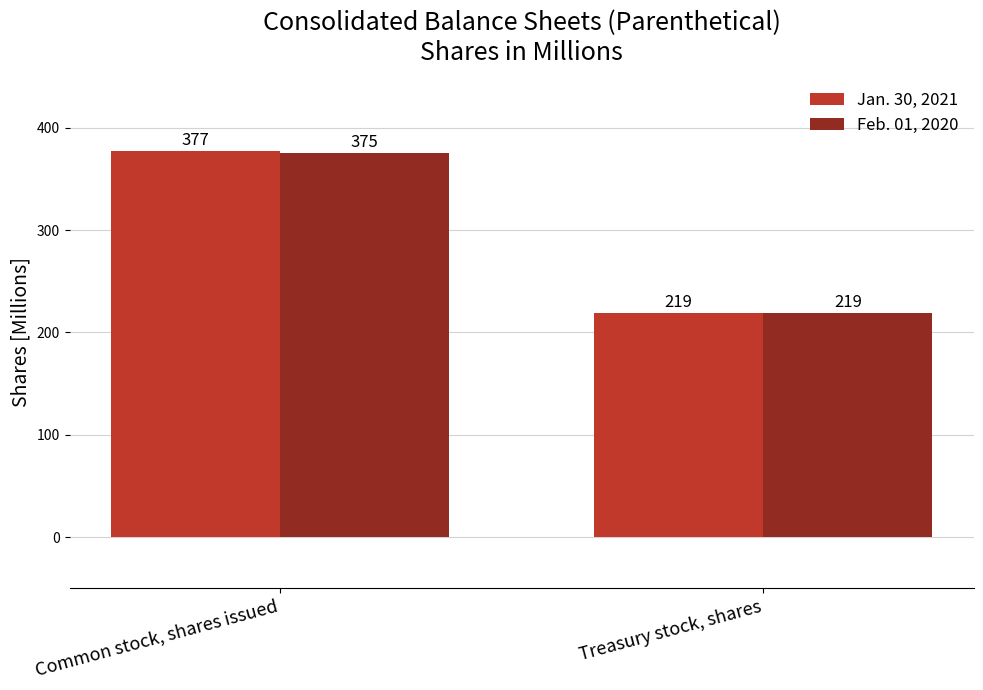

Which series changed the most between Common stock, shares issued and Treasury stock, shares?

Jan. 30, 2021